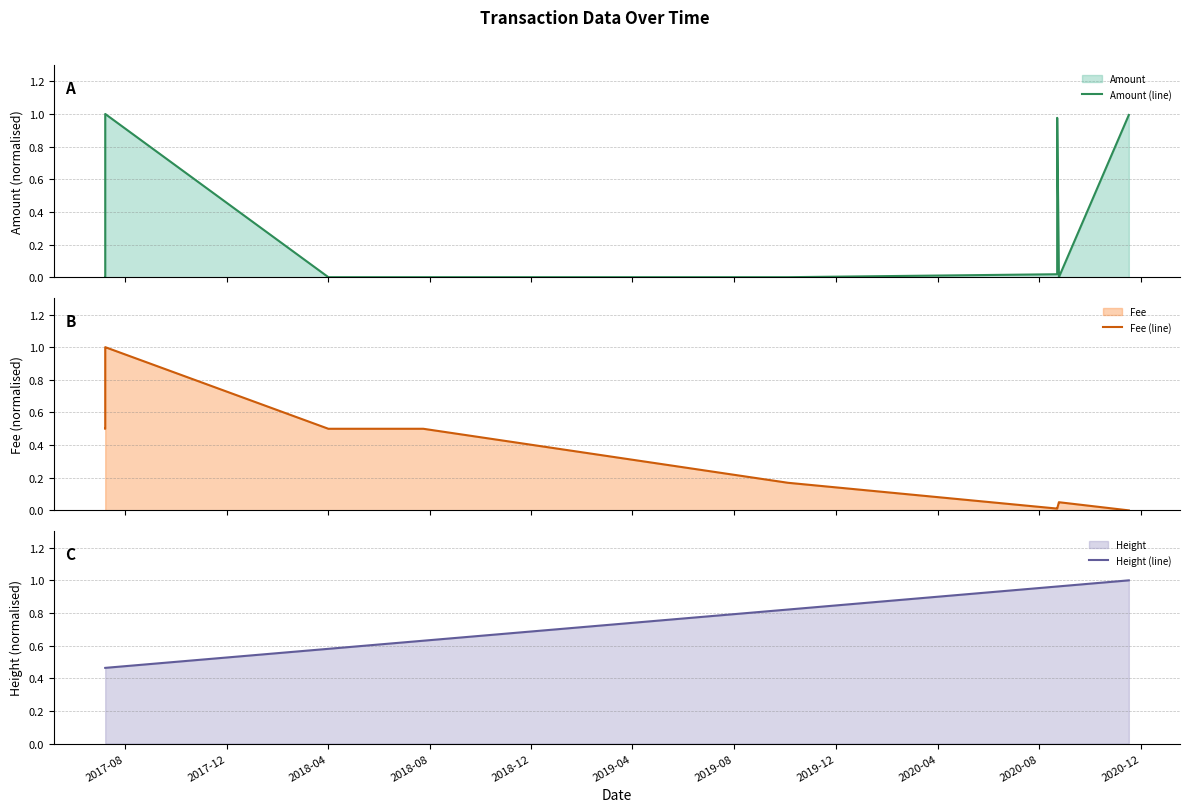

What is the maximum value for Fee (line)?

1.0